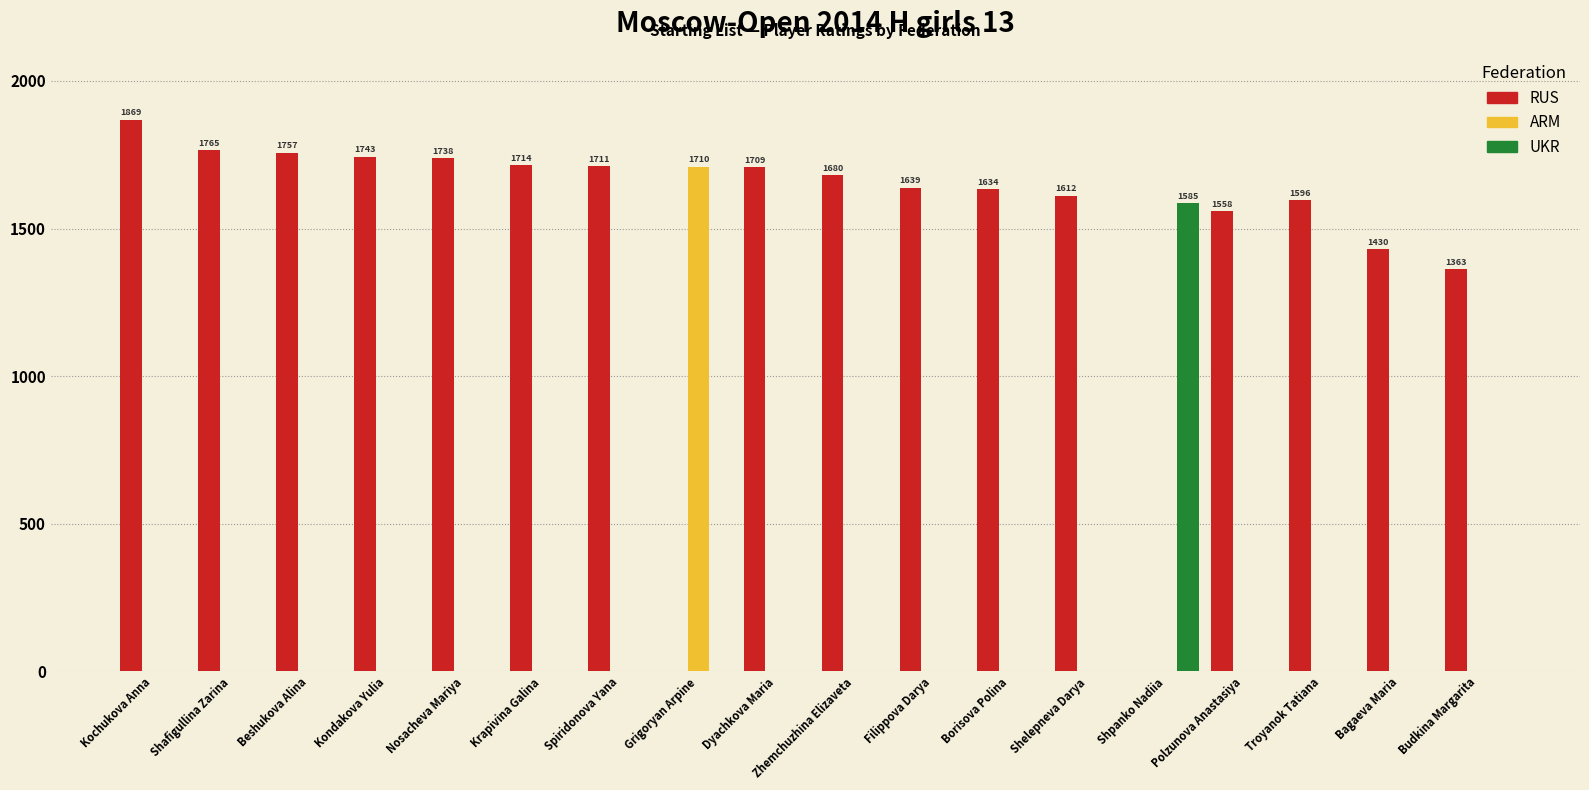

Which series has the largest total across all categories?

RUS